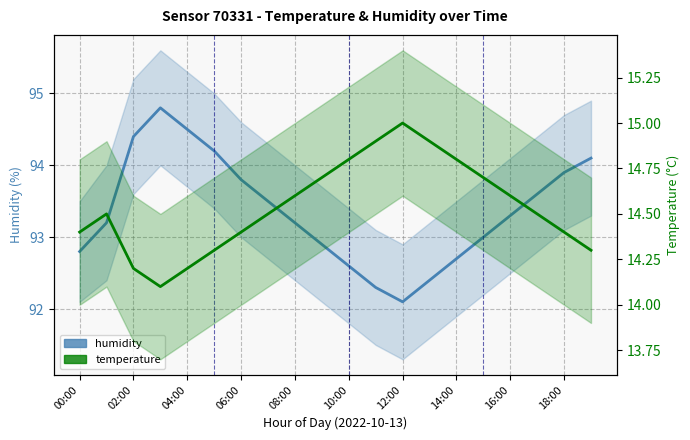

At 15, list the series in order from largest to smallest.

humidity, temperature